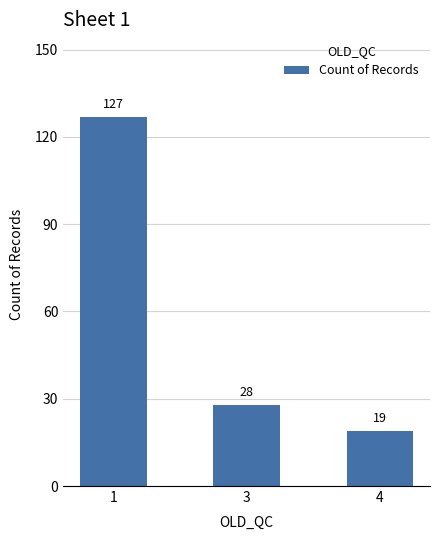

Are the bars grouped side by side (vs. stacked)?

No